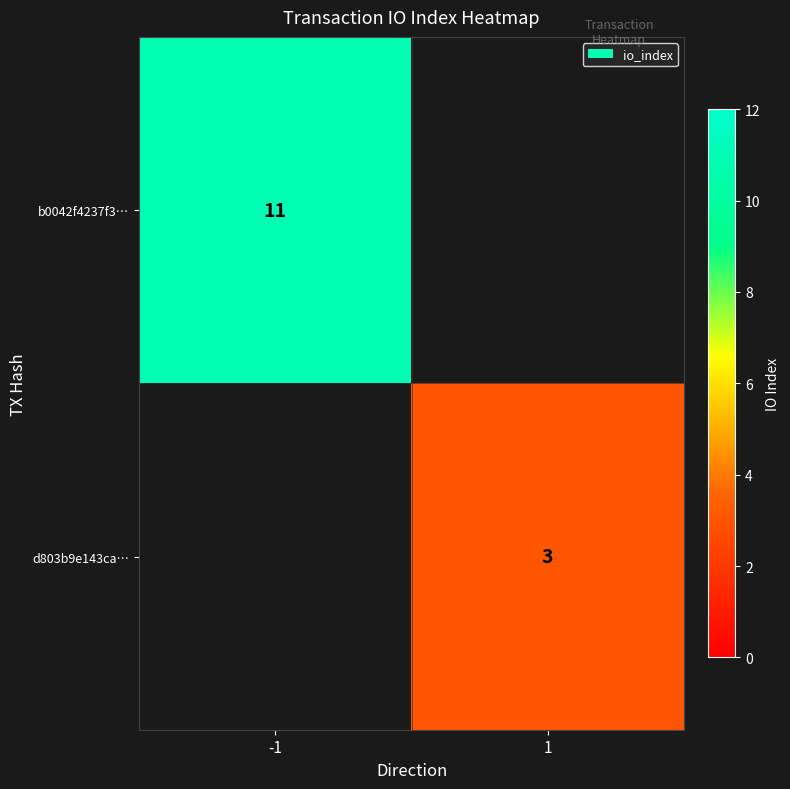

Which label corresponds to the smallest value in the chart?

1